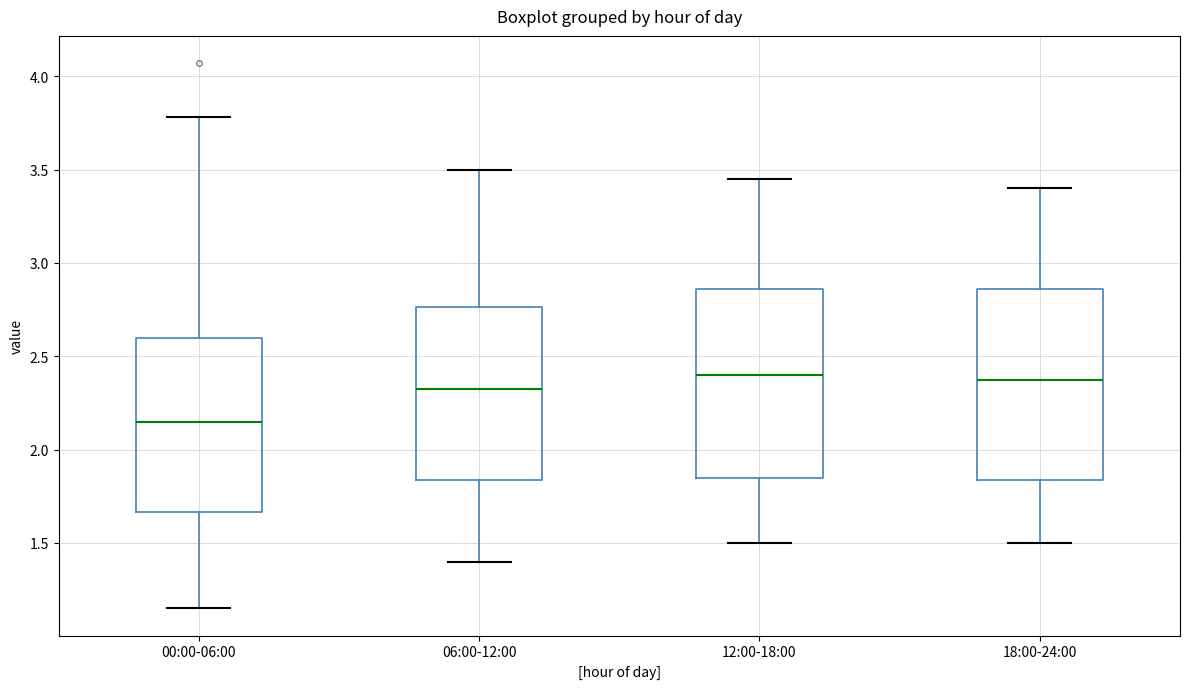

Reading left to right, read every box against the y-axis: the position of its median line, the range the box covers, and the ends of its whiskers. The values are not printed on the chart, so give them approximately, as read against the axis.

00:00-06:00: median 2.15, box 1.65 to 2.60, whiskers 1.15 to 3.80
06:00-12:00: median 2.35, box 1.85 to 2.75, whiskers 1.40 to 3.50
12:00-18:00: median 2.40, box 1.85 to 2.85, whiskers 1.50 to 3.45
18:00-24:00: median 2.40, box 1.85 to 2.85, whiskers 1.50 to 3.40